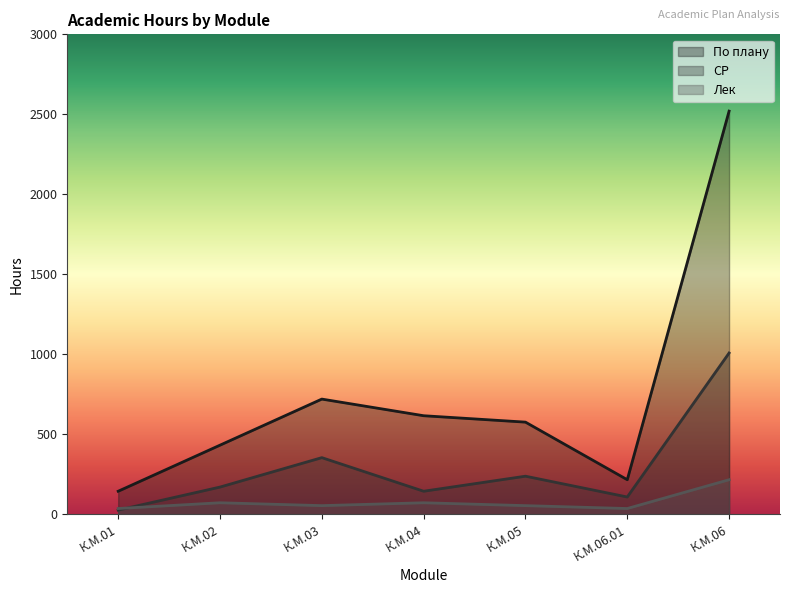

Which series has the widest spread of values?

По плану